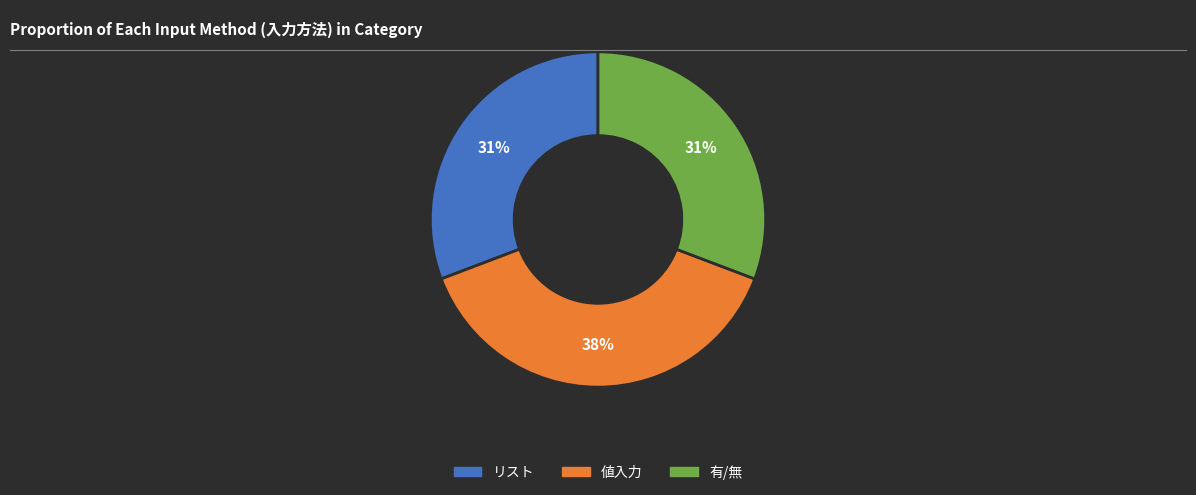

Is it true that 有/無 is 40% of the pie?

False